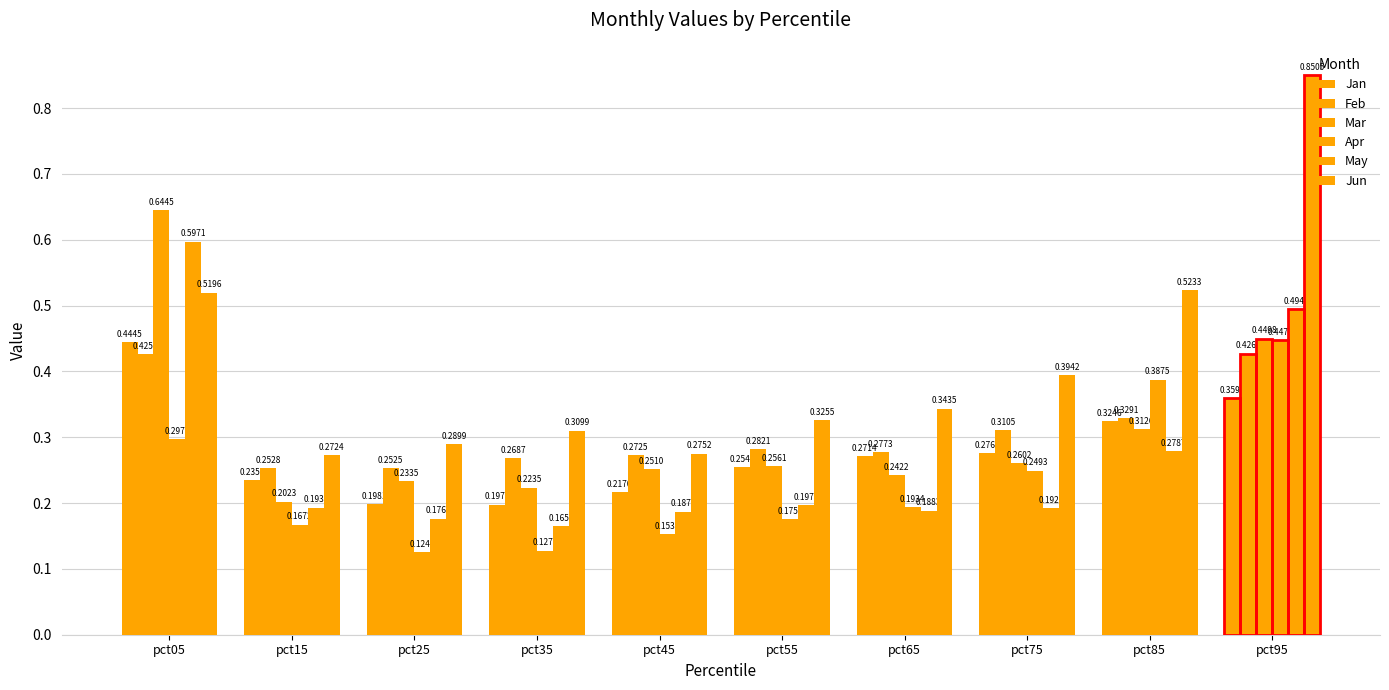

At pct75, list the series in order from largest to smallest.

Jun, Feb, Jan, Mar, Apr, May